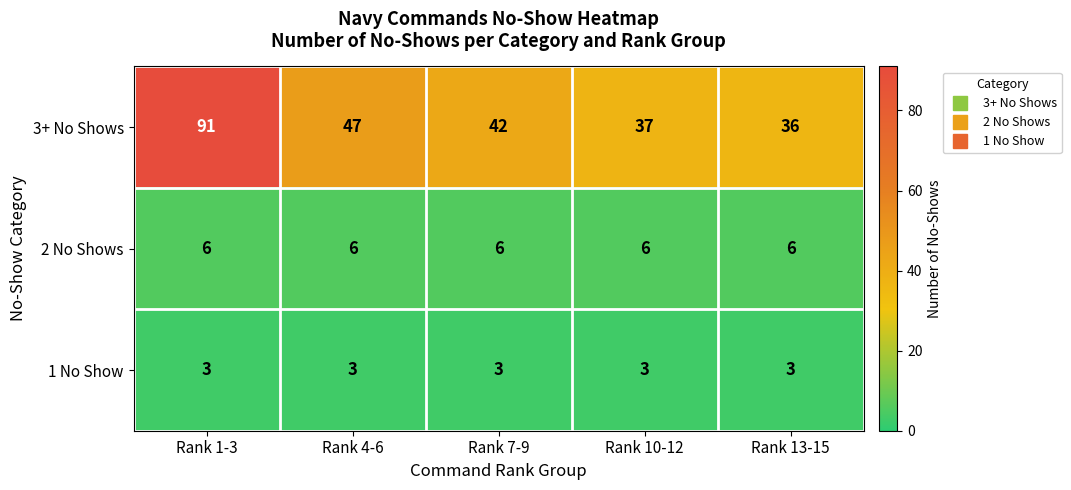

Reading left to right, list all the values displayed in this chart.

3+ No Shows: Rank 1-3=91	Rank 4-6=47	Rank 7-9=42	Rank 10-12=37	Rank 13-15=36
2 No Shows: Rank 1-3=6	Rank 4-6=6	Rank 7-9=6	Rank 10-12=6	Rank 13-15=6
1 No Show: Rank 1-3=3	Rank 4-6=3	Rank 7-9=3	Rank 10-12=3	Rank 13-15=3